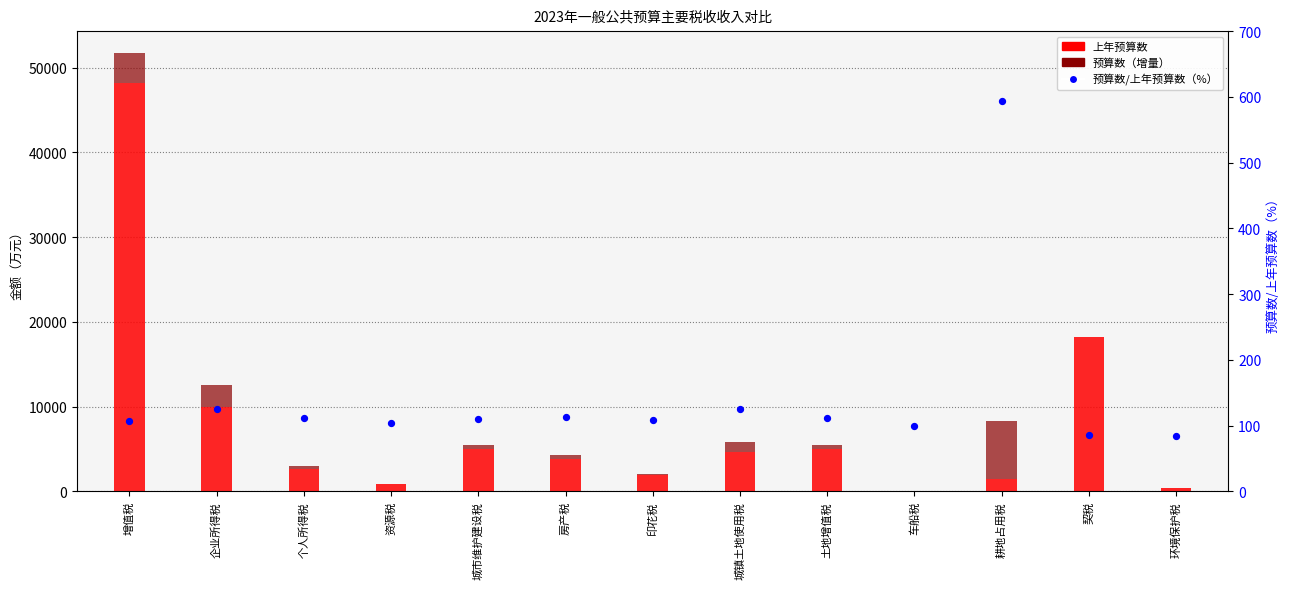

What is the total value across all series at 环境保护税?

436.0